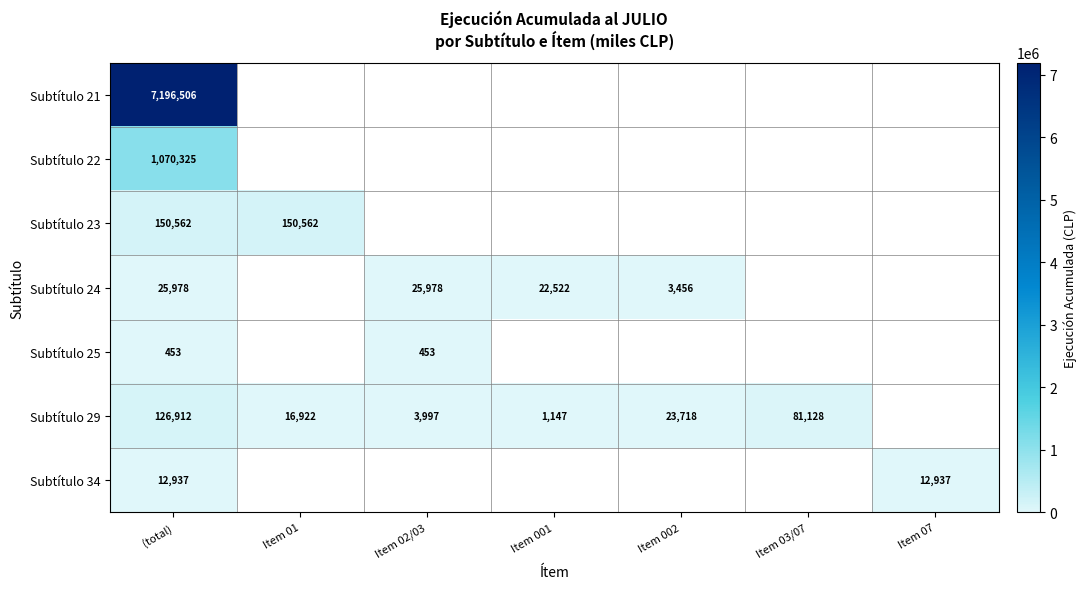

Which has a higher value, Item 02/03 or Item 01?

Item 01